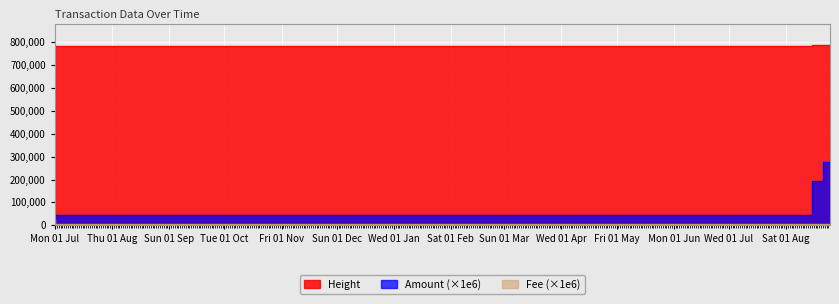

Which label corresponds to the largest value in the chart?

2020-08-24 20:47:55